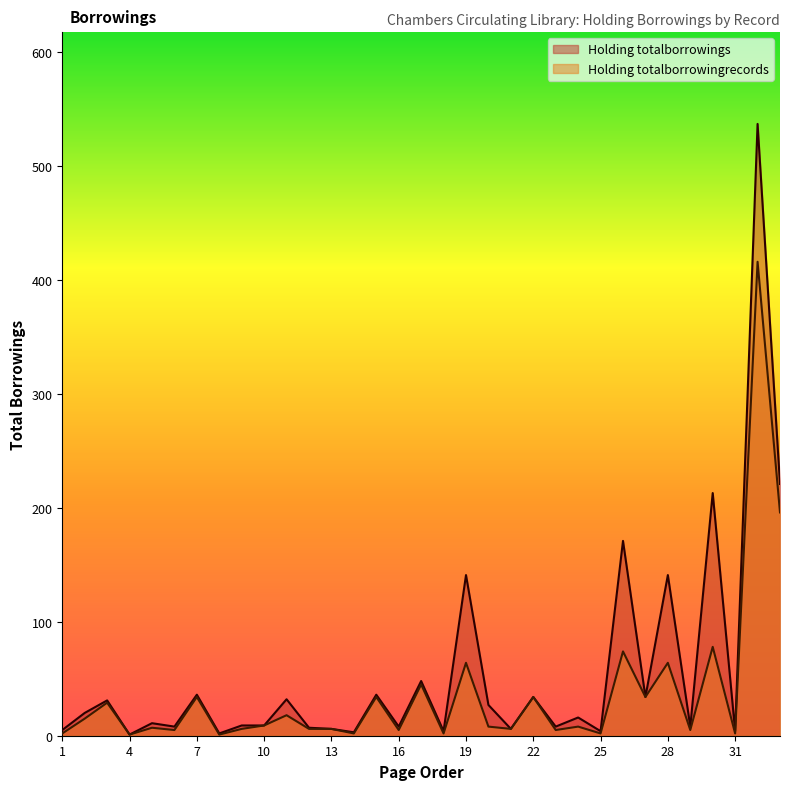

What is the value of the Holding totalborrowings point at the 23rd from the left?

8